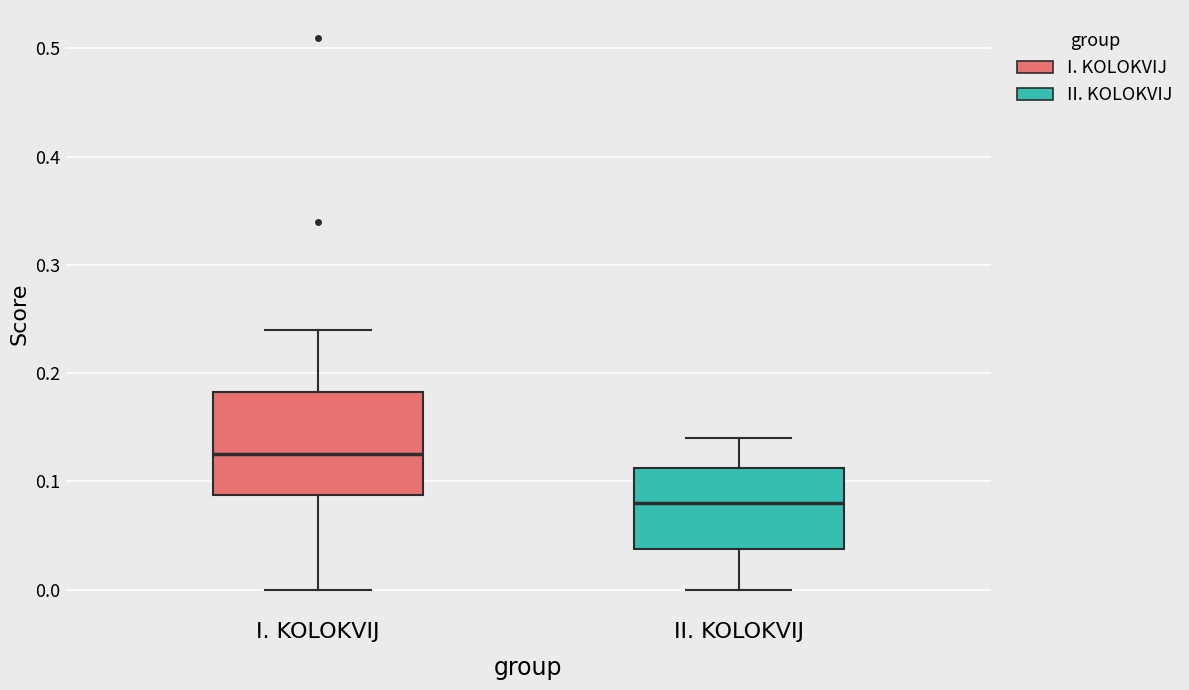

Which box is the tallest, from its lower edge to its upper edge?

I. KOLOKVIJ